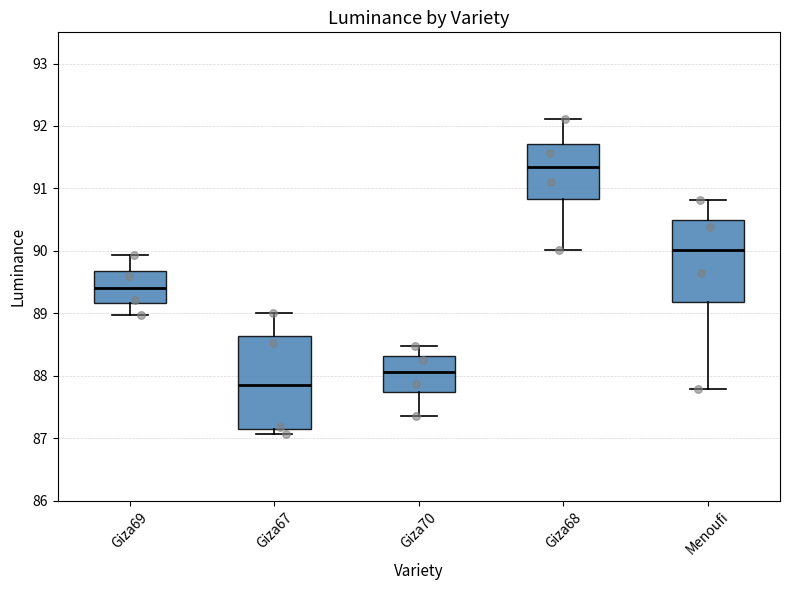

Reading left to right, read every box against the y-axis: the position of its median line, the range the box covers, and the ends of its whiskers. The values are not printed on the chart, so give them approximately, as read against the axis.

Giza69: median 89.4, box 89.2 to 89.7, whiskers 89.0 to 89.9
Giza67: median 87.9, box 87.2 to 88.6, whiskers 87.1 to 89.0
Giza70: median 88.1, box 87.7 to 88.3, whiskers 87.4 to 88.5
Giza68: median 91.3, box 90.8 to 91.7, whiskers 90.0 to 92.1
Menoufi: median 90.0, box 89.2 to 90.5, whiskers 87.8 to 90.8